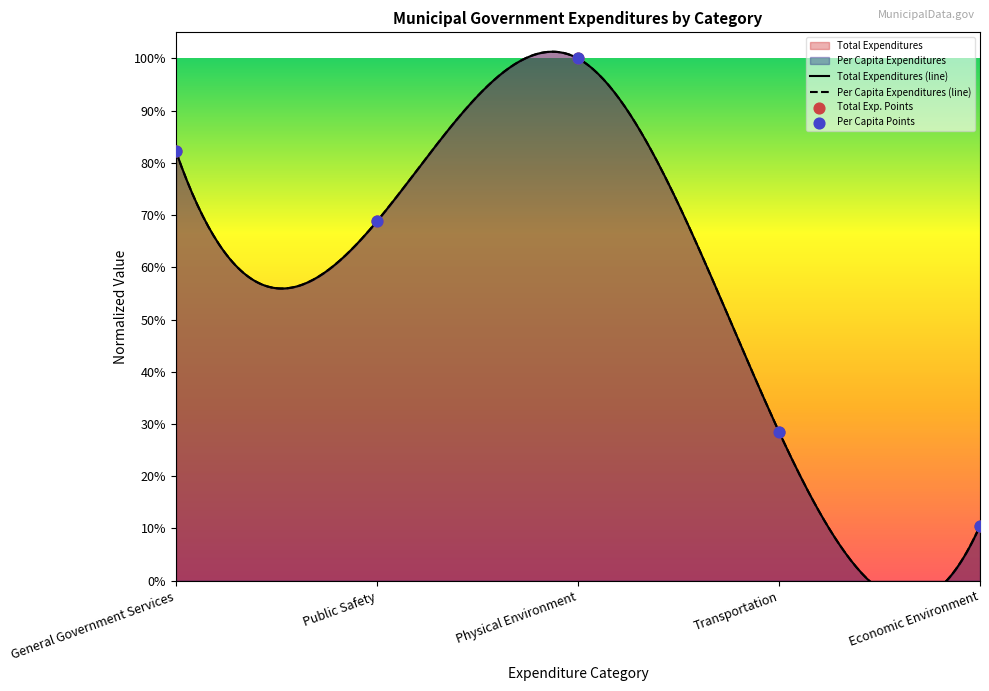

Is the value of Per Capita Expenditures at Economic Environment greater than the value of Total Expenditures at Economic Environment?

No